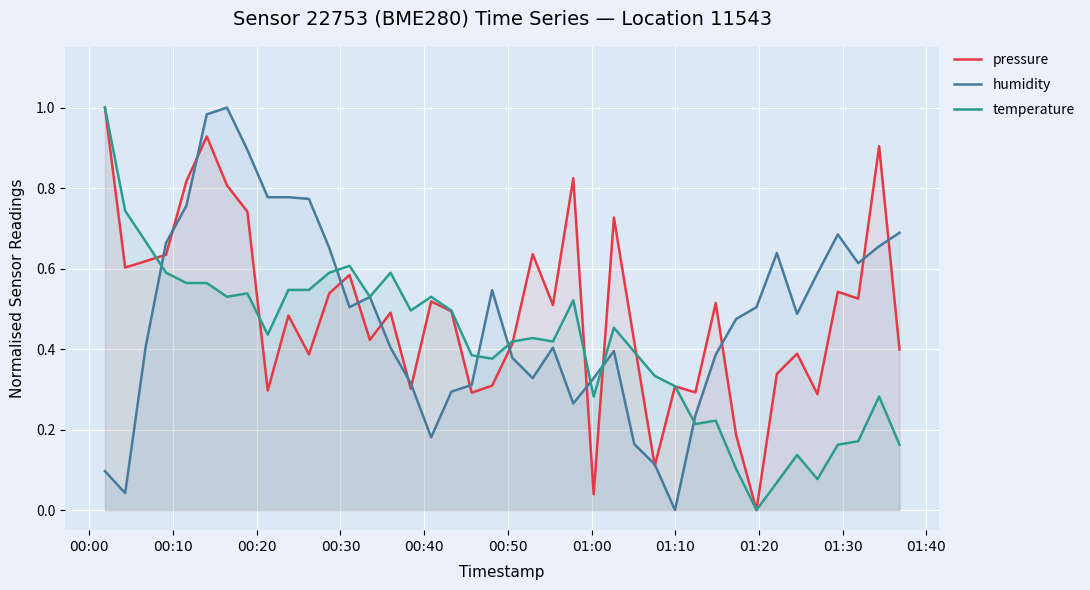

What are all the series names shown in the legend?

pressure, humidity, temperature